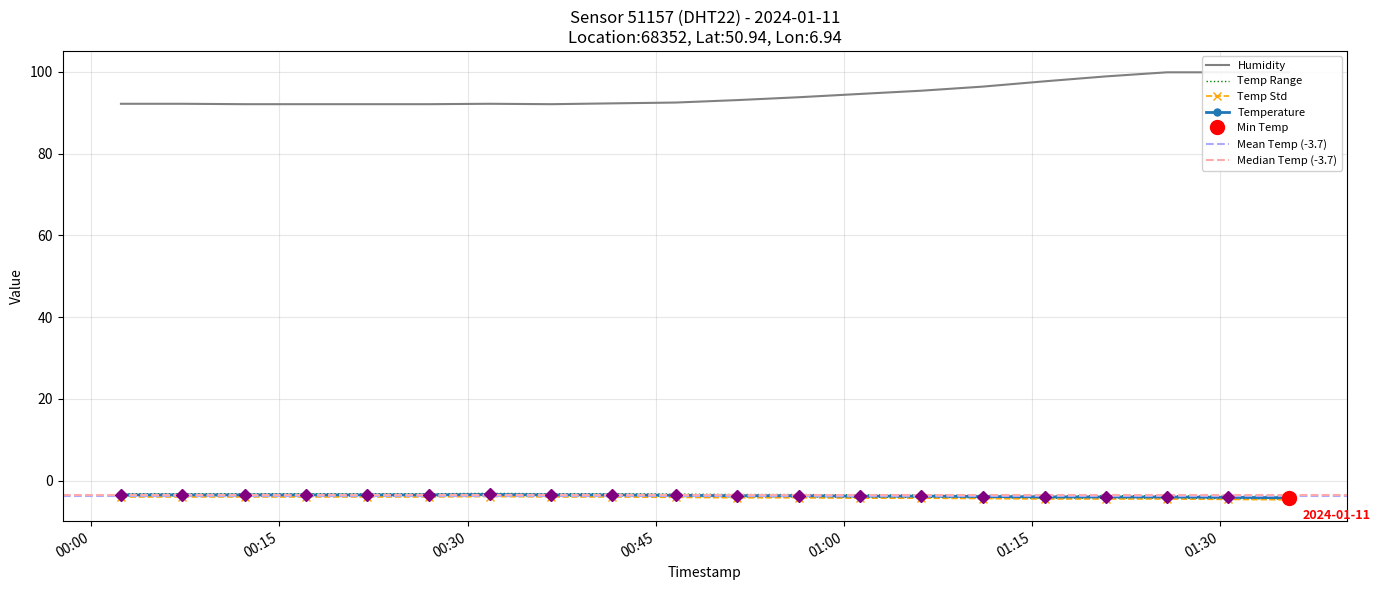

At which category is the sum across all series the highest?

2024-01-11T01:30:37